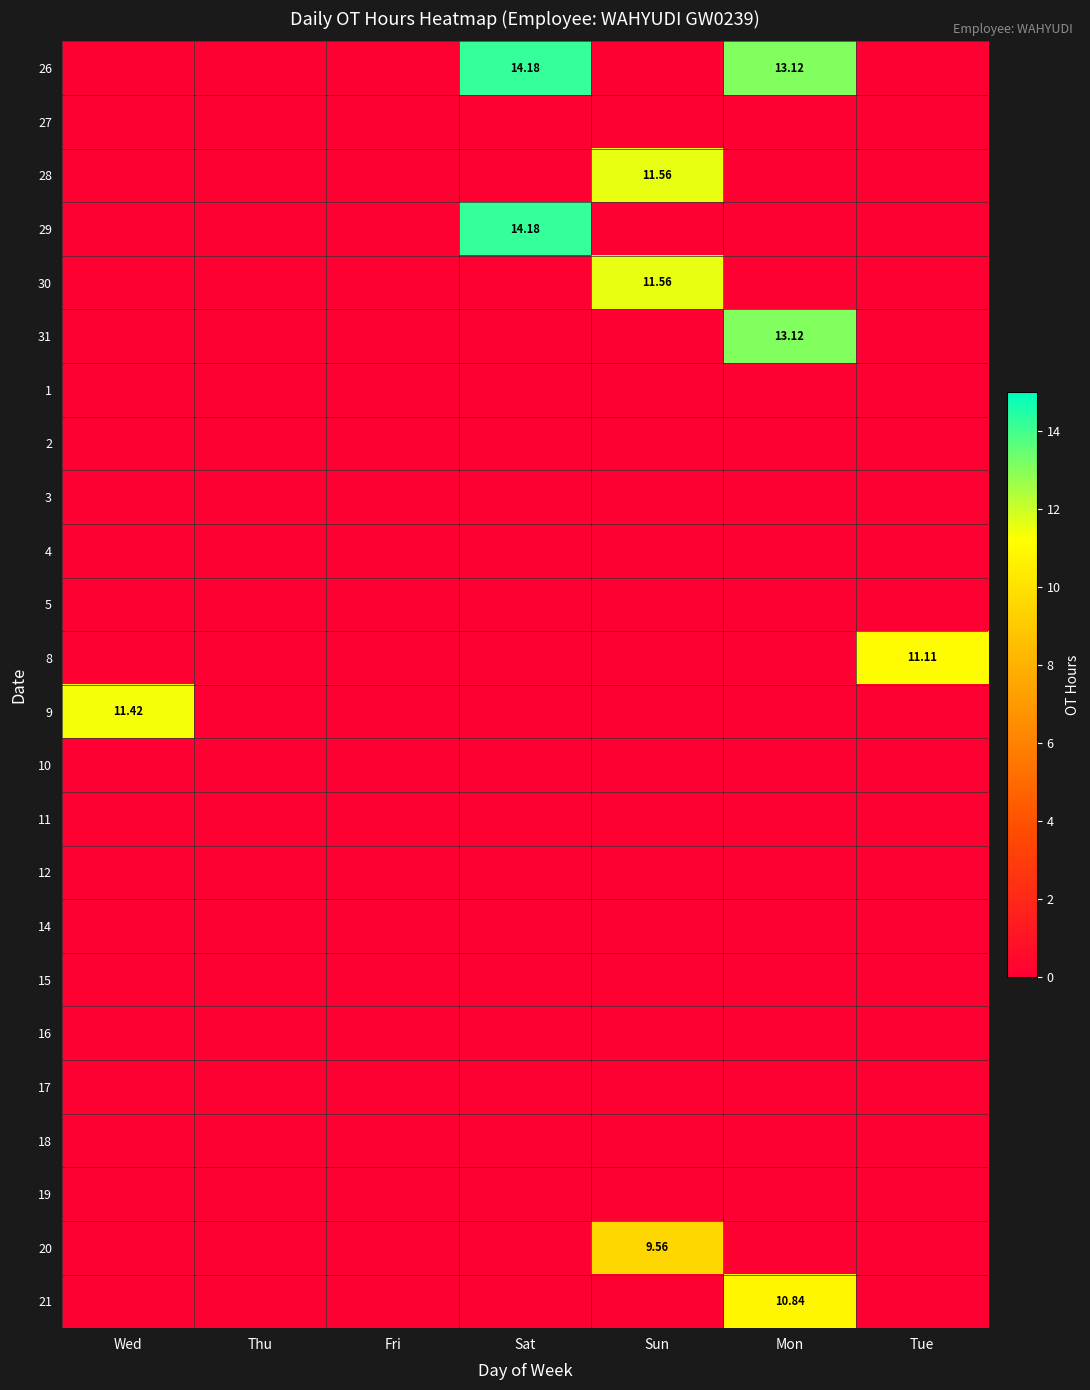

List the series in order of their peak value, lowest first.

27, 1, 2, 3, 4, 5, 10, 11, 12, 14, 15, 16, 17, 18, 19, 20, 21, 8, 9, 28, 30, 31, 26, 29